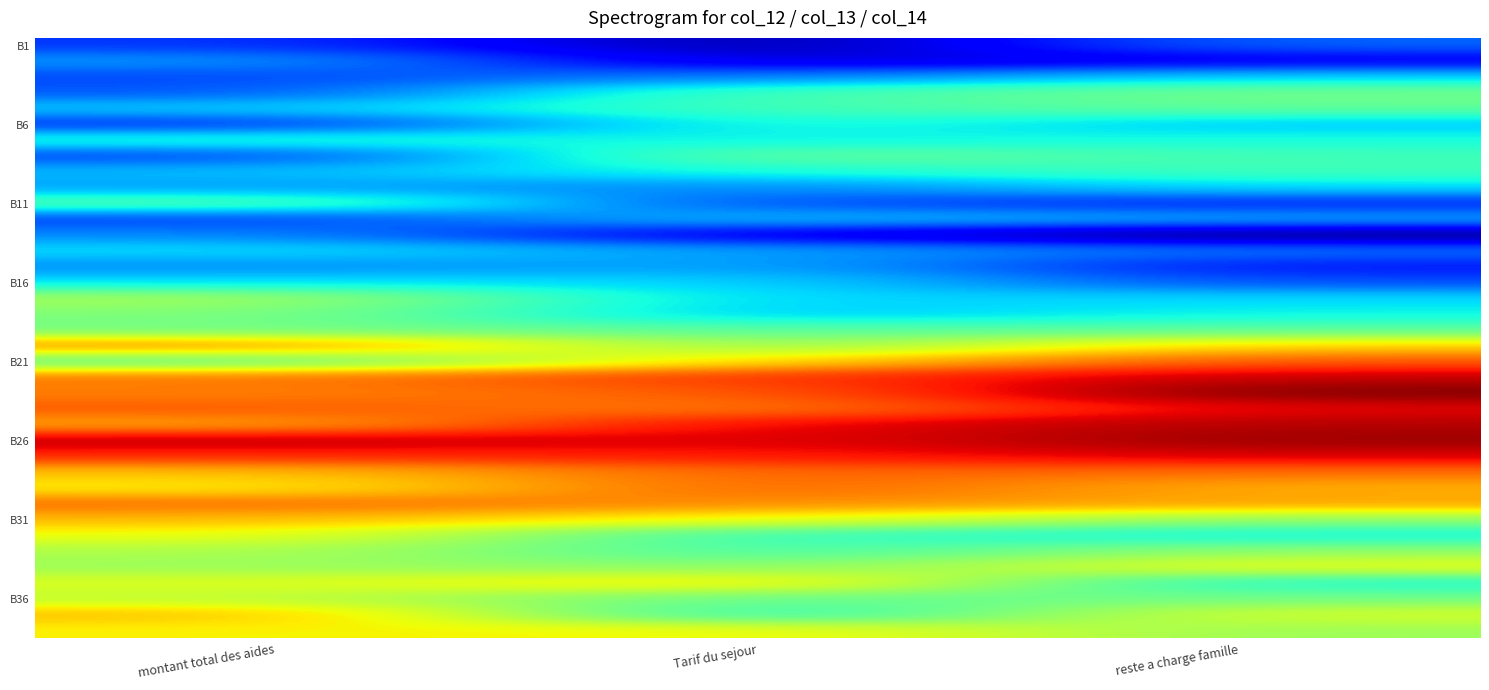

What is the minimum value shown in the chart?

-0.2